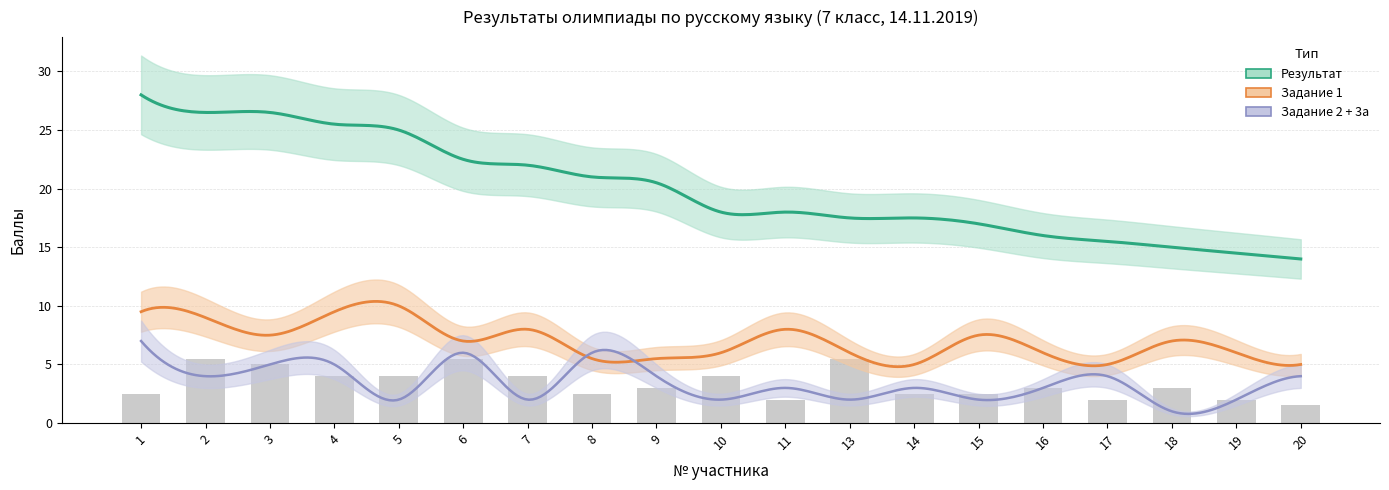

Which has a higher value, 14 or 16?

14